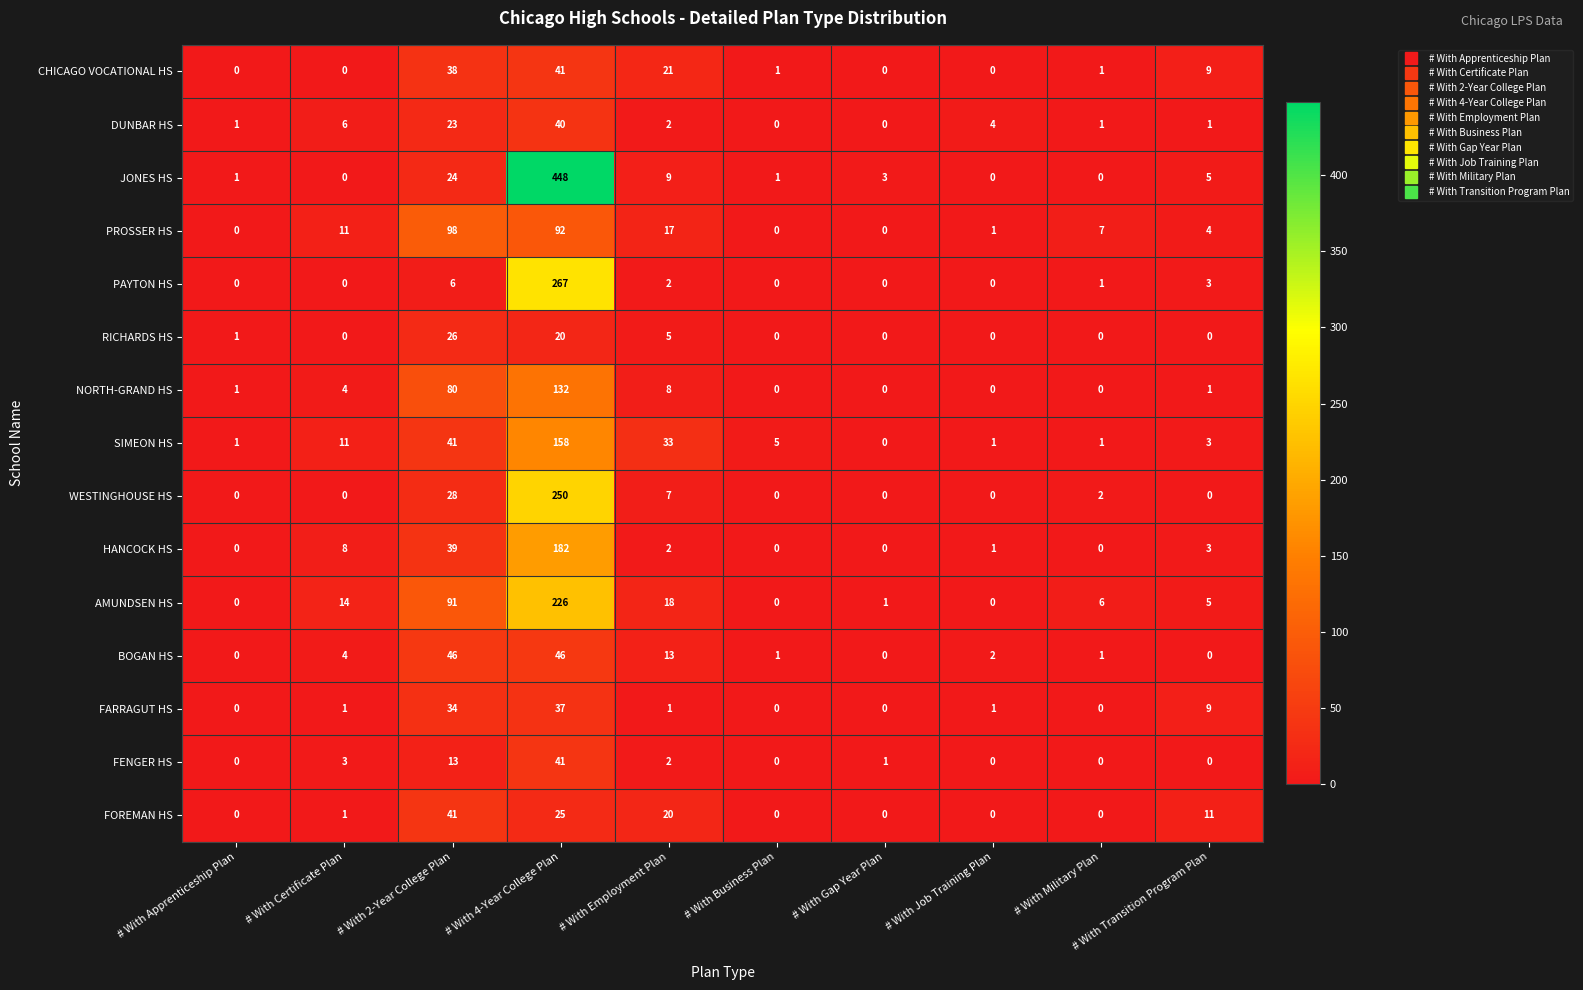

Which category has the highest value across all series?

# With 4-Year College Plan